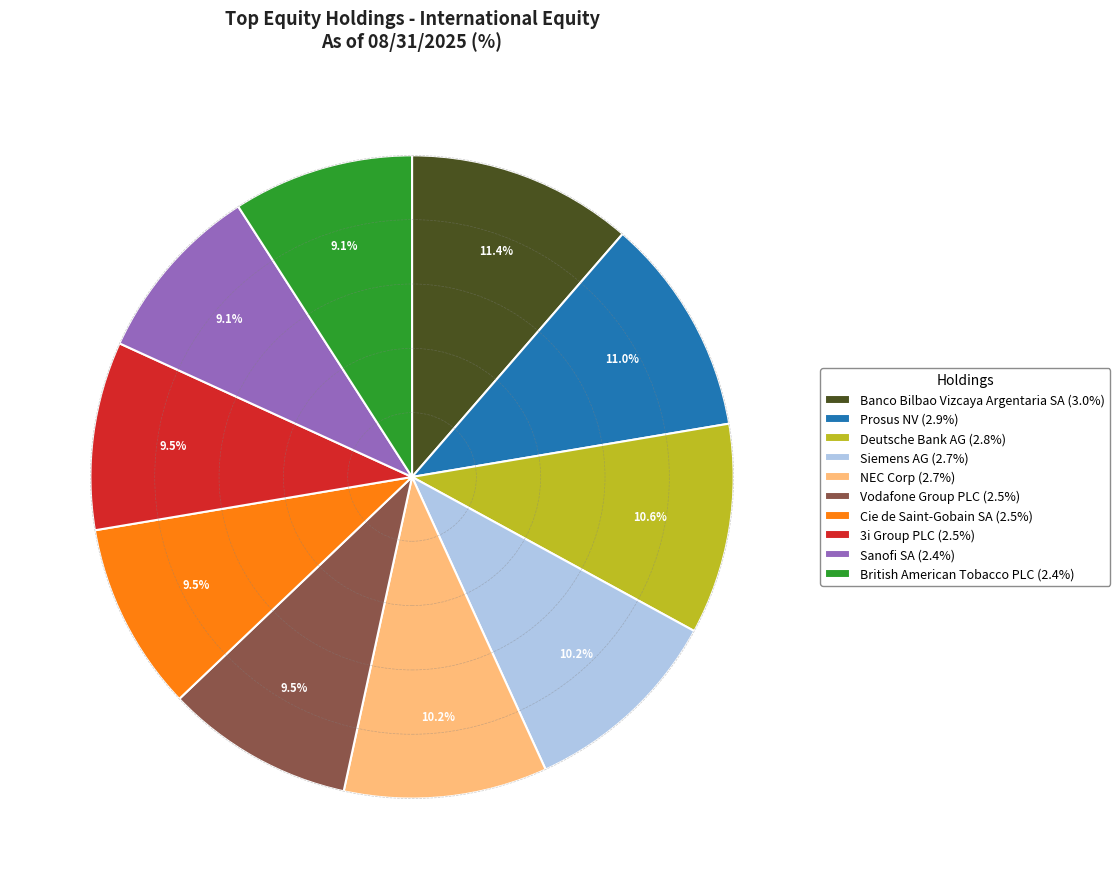

The NEC Corp slice represents 10% of the pie. True or false?

True